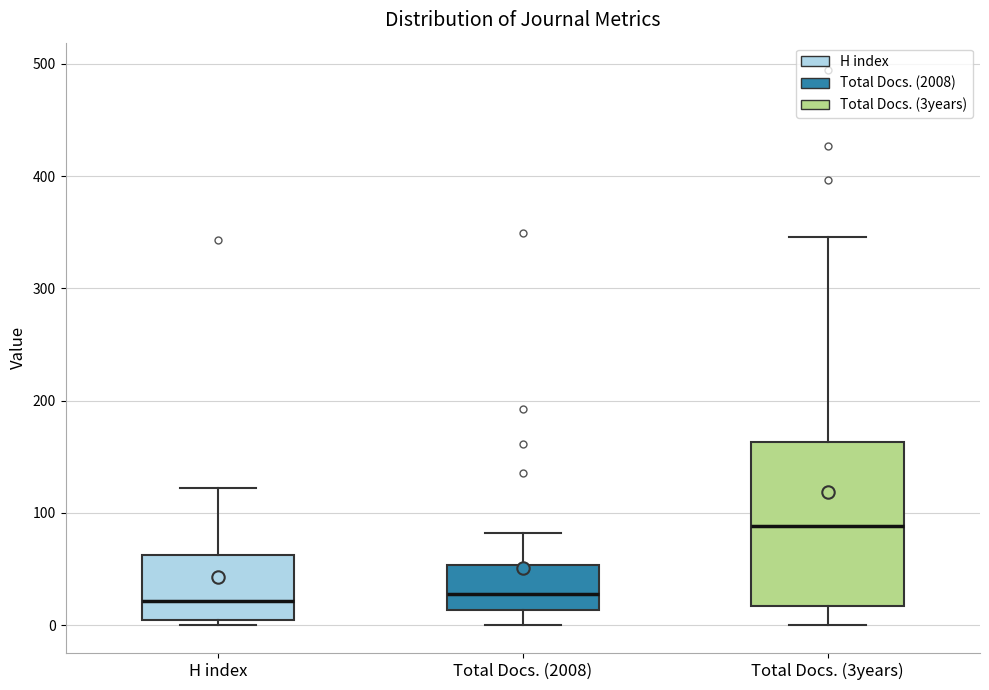

Where does the median line of the box for Total Docs. (2008) sit on the y-axis? The values are not printed on the chart, so give them approximately, as read against the axis.

30